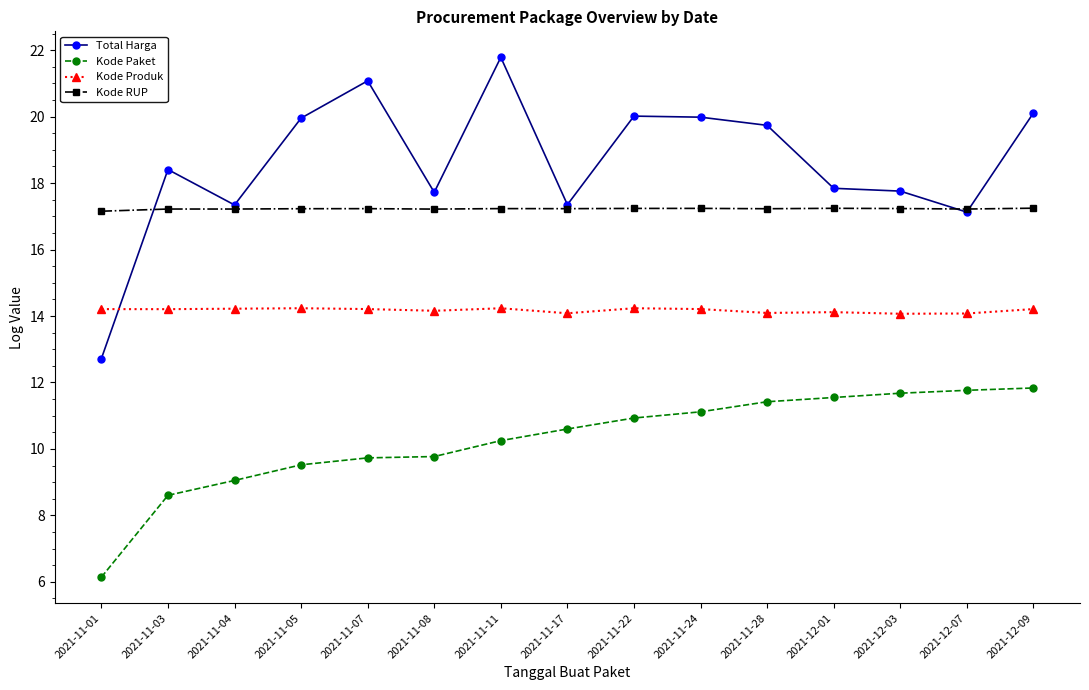

Where is the first local maximum for Total Harga?

2021-11-03